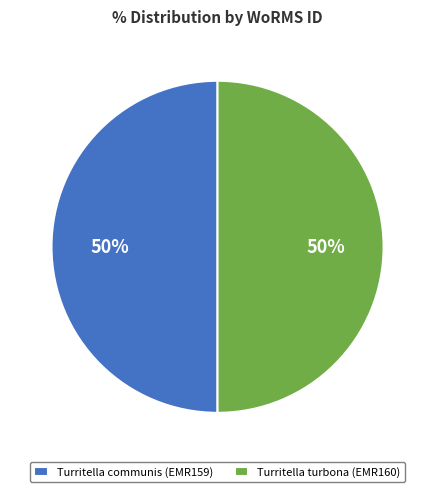

To the nearest percent, what portion does Turritella turbona (EMR160) represent?

50%